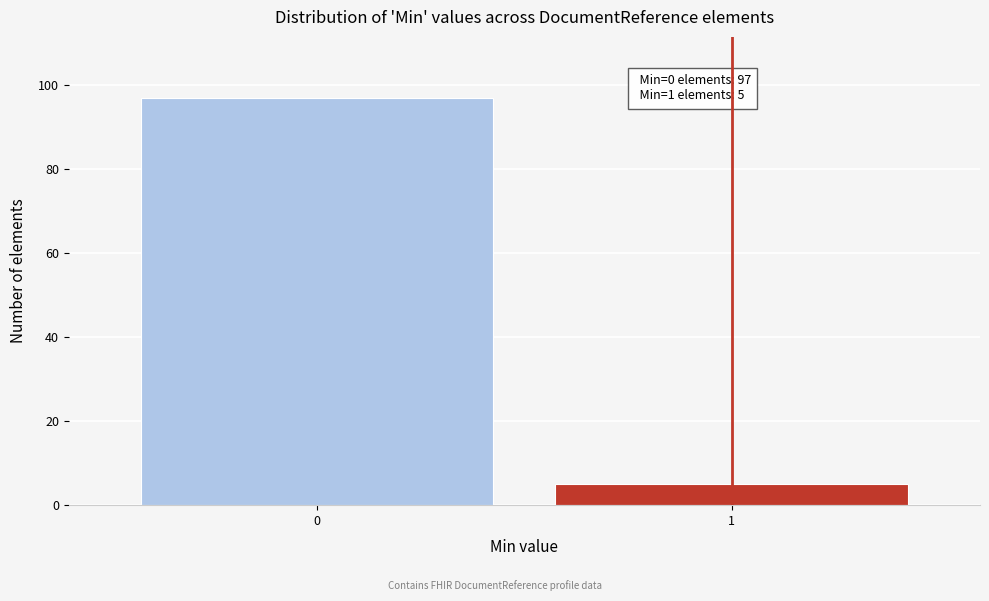

Reading left to right, transcribe all the data shown in this chart.

97	5